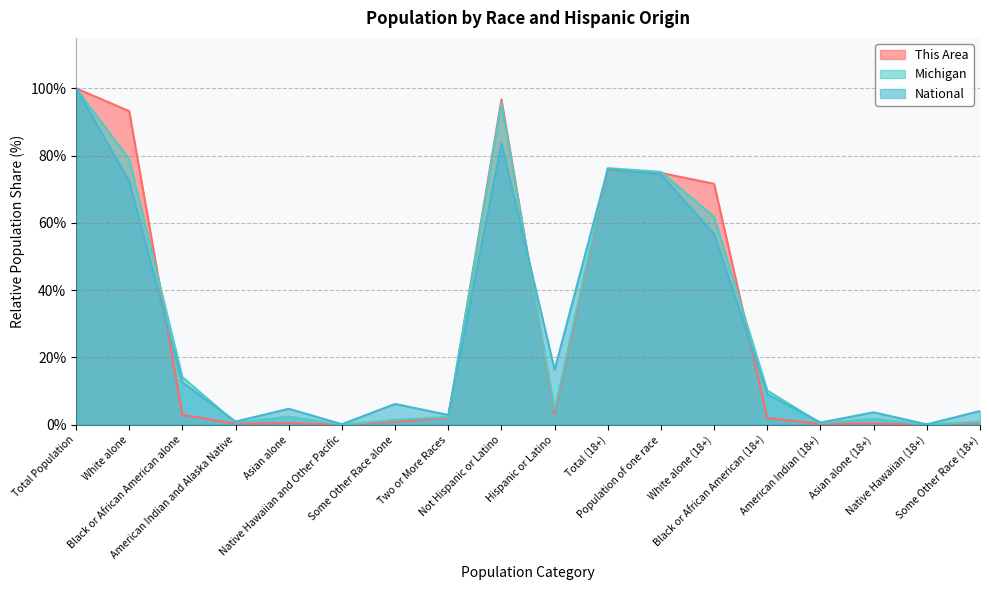

True or false: This Area and National cross at least once.

True